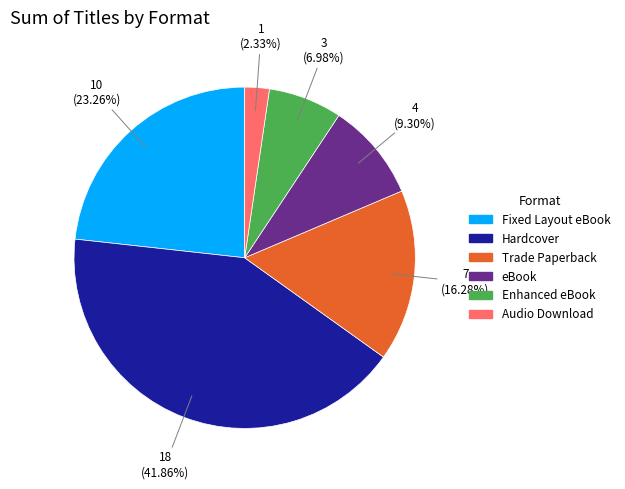

Is it true that eBook is 1% of the pie?

False